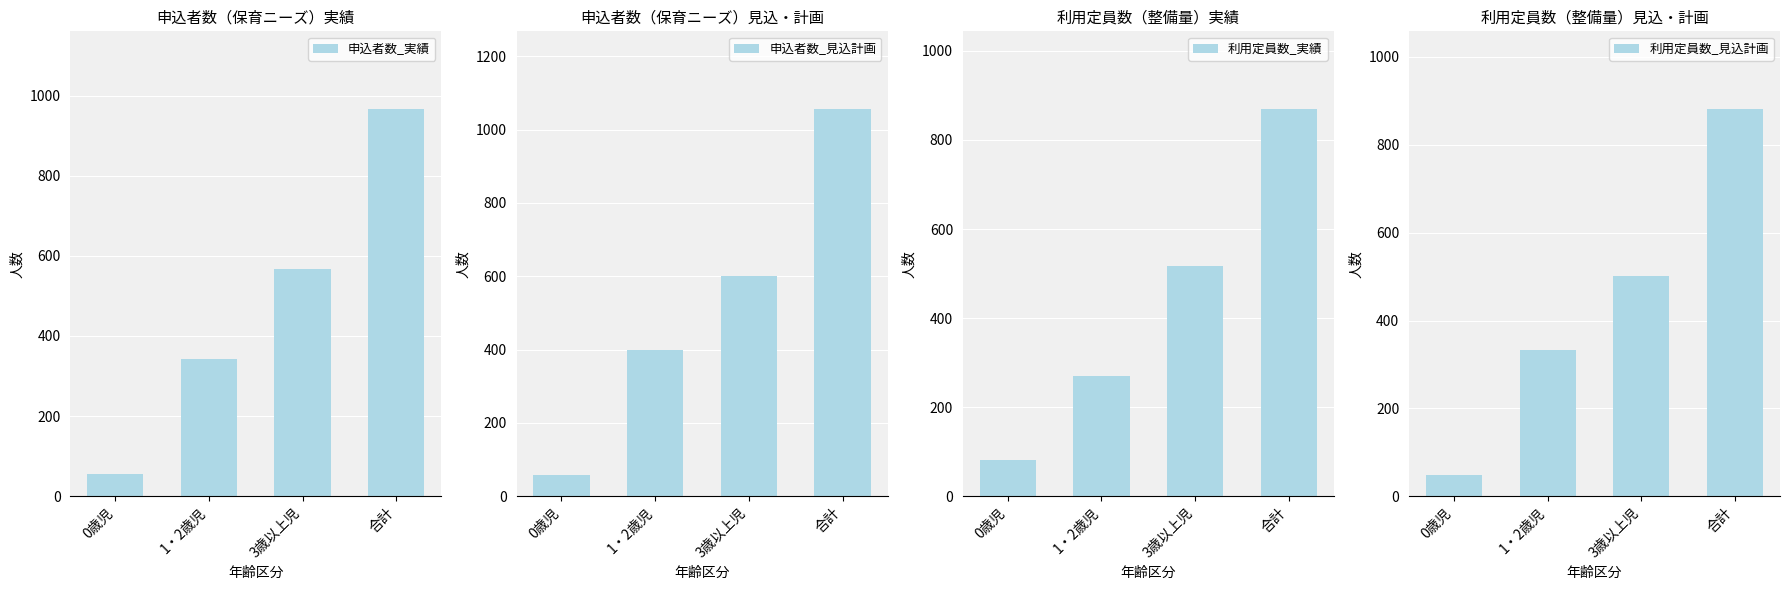

What value does the 申込者数_見込計画 series have at 1・2歳児, to the nearest 50?

400